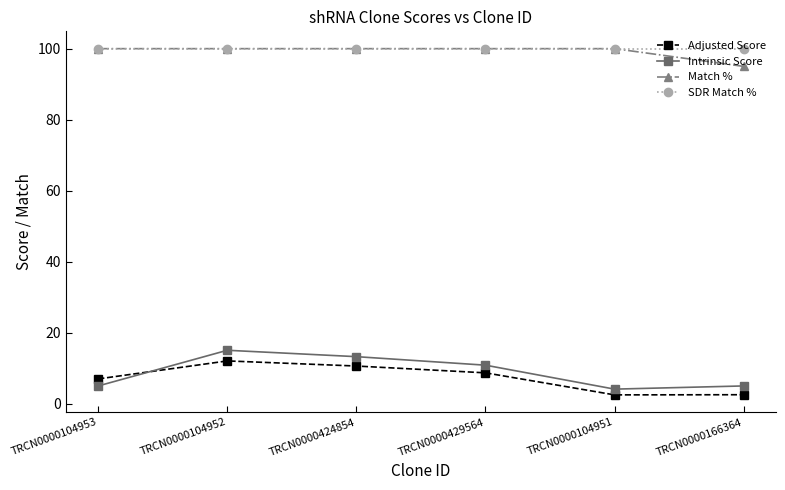

Is the value of SDR Match % at TRCN0000424854 greater than the value of Intrinsic Score at TRCN0000104953?

Yes